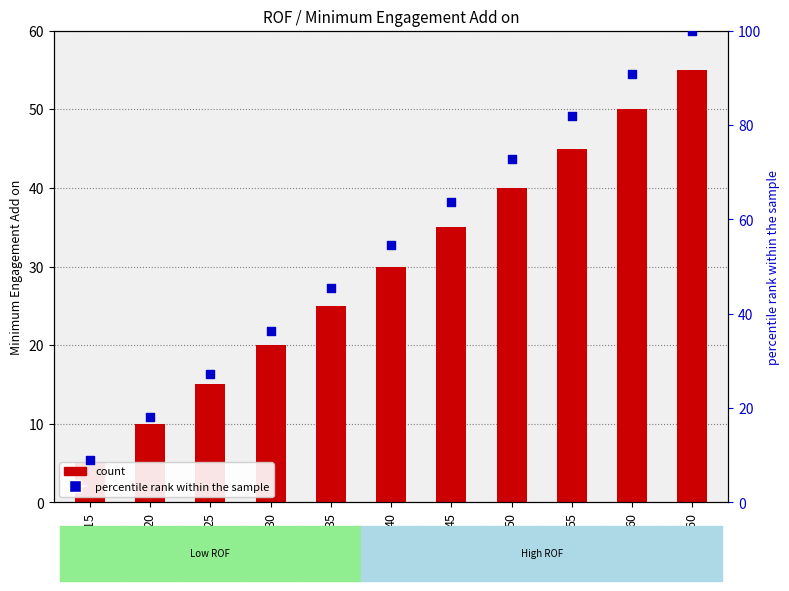

Which series contains the highest Y value?

percentile rank within sample